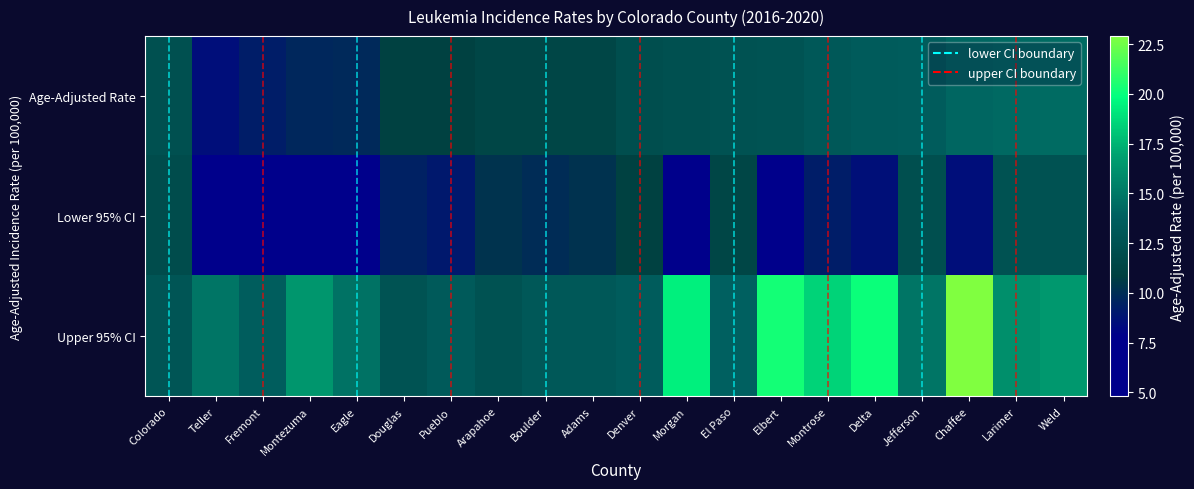

The value of Age-Adjusted Rate at Douglas is 15.8. True or false?

False